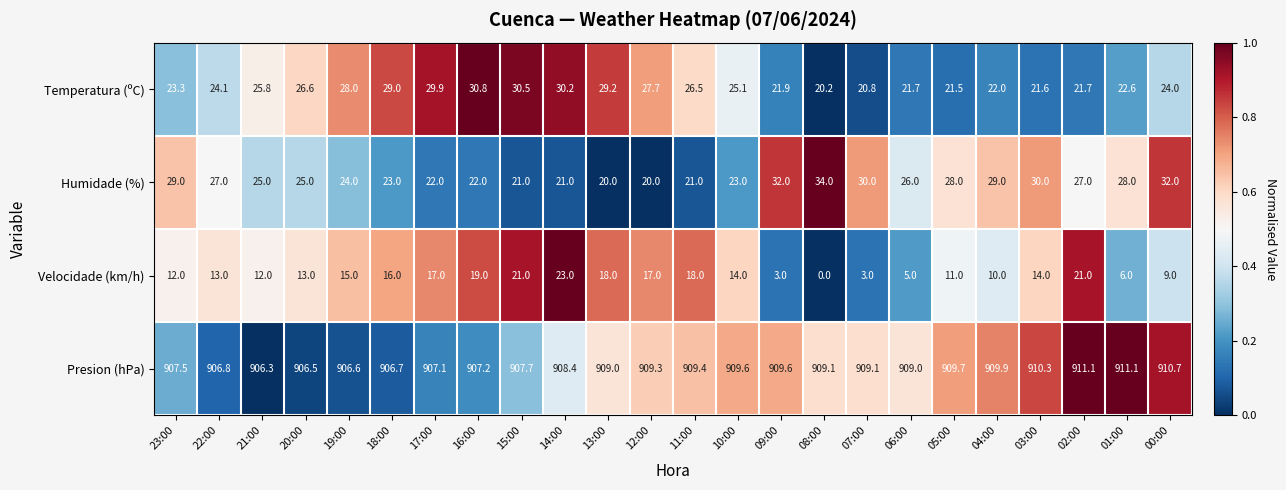

At 02:00, list the series in order from largest to smallest.

Presion (hPa), Humidade (%), Temperatura (ºC), Velocidade (km/h)